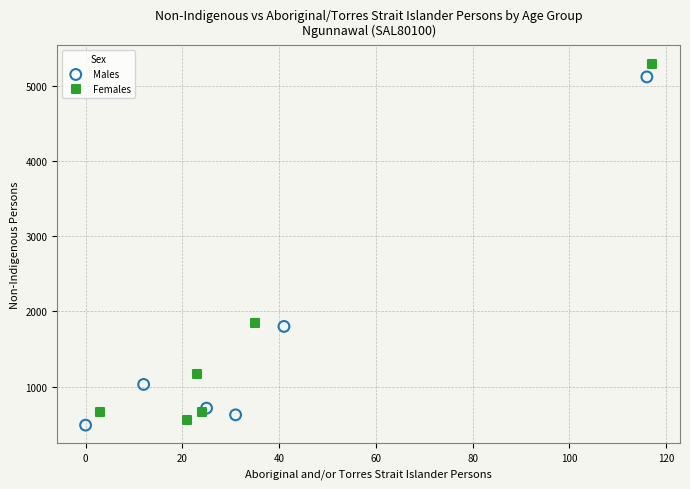

Which series has the largest Y range (max minus min)?

Females